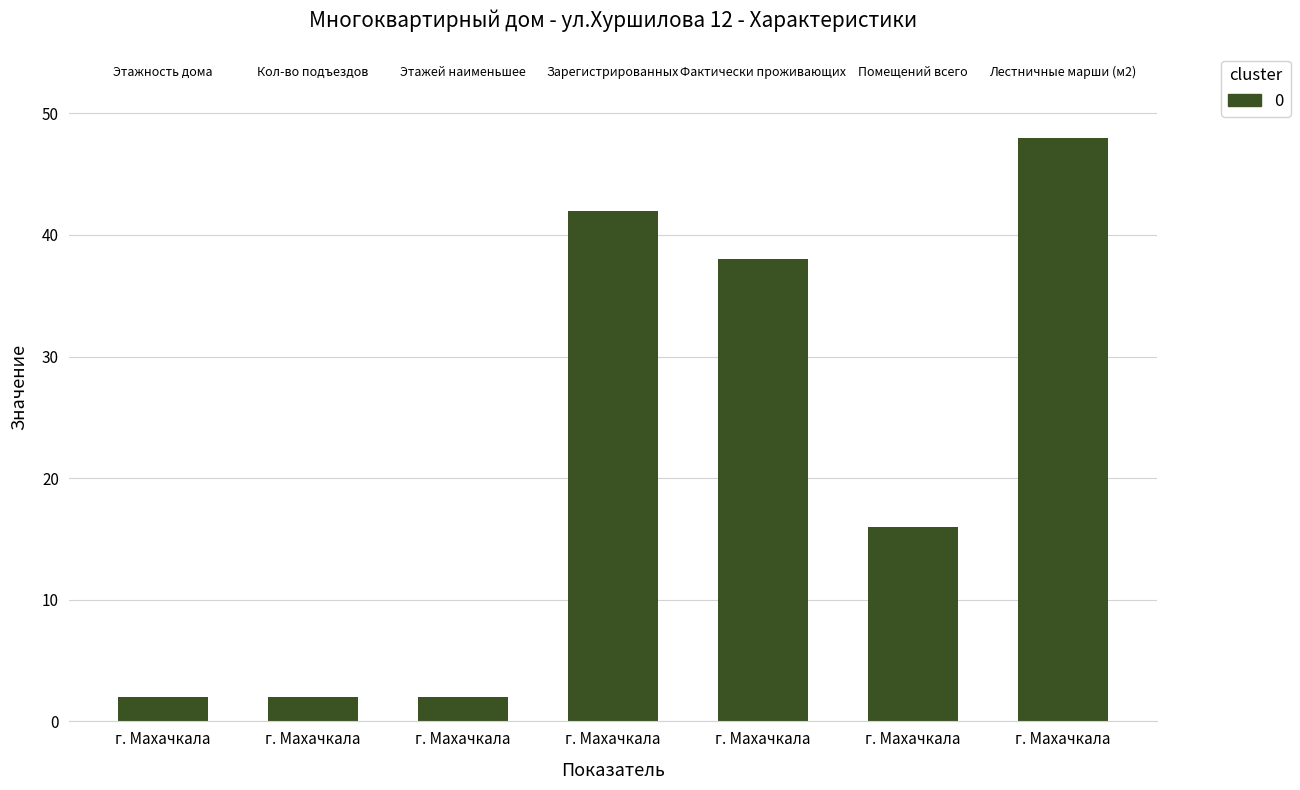

Reading right to left, what are all the values shown in this chart?

48	16	38	42	2	2	2